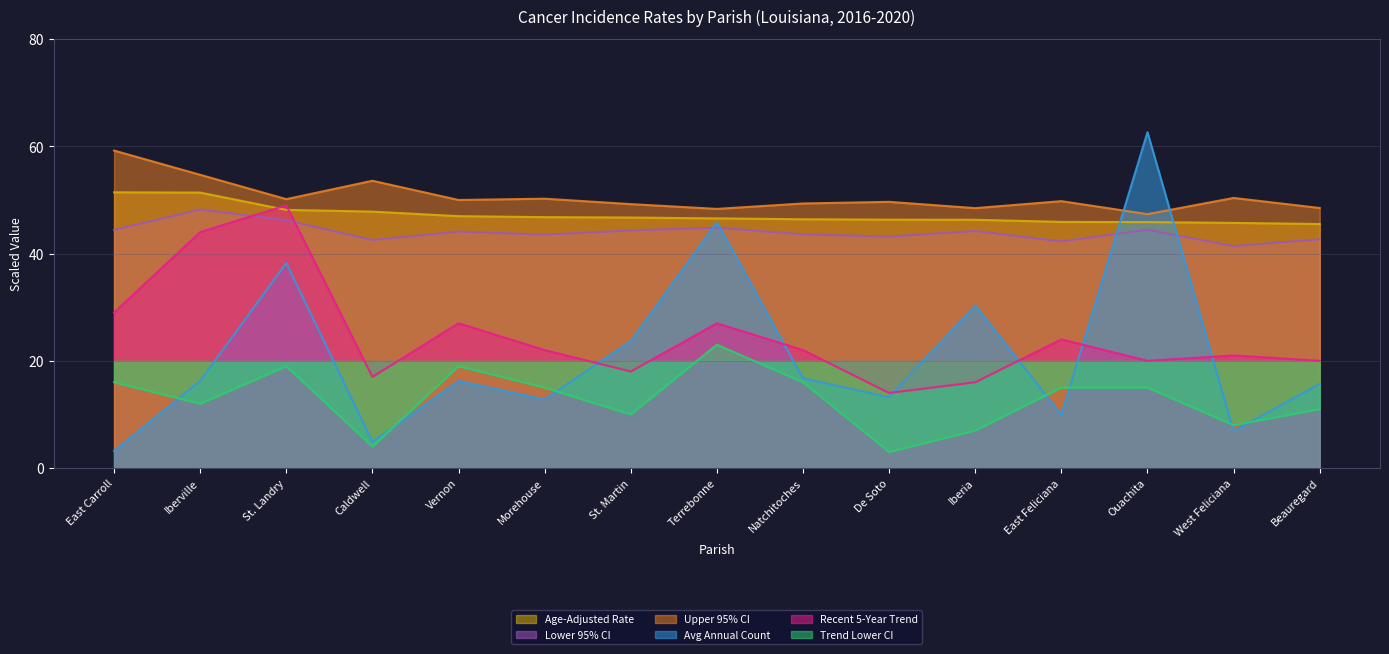

True or false: Age-Adjusted Rate and Recent 5-Year Trend intersect in this chart.

True